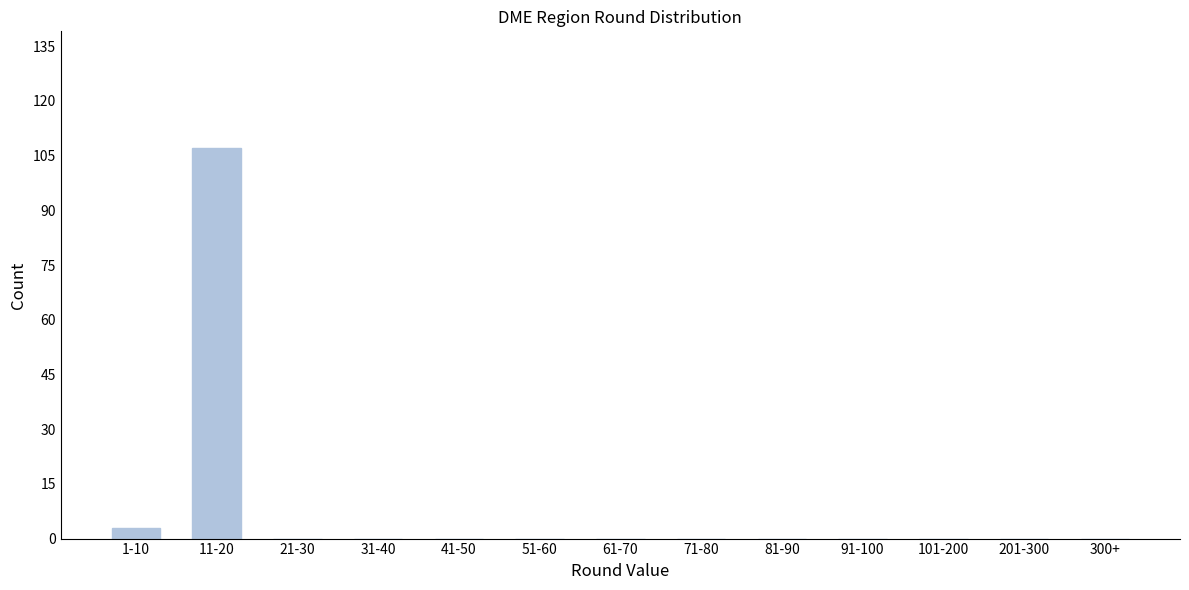

Reading left to right, list all the values displayed in this chart.

1-10=3	11-20=107	21-30=0	31-40=0	41-50=0	51-60=0	61-70=0	71-80=0	81-90=0	91-100=0	101-200=0	201-300=0	300+=0